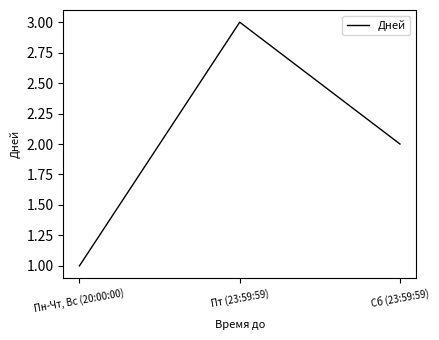

What is the average value?

2